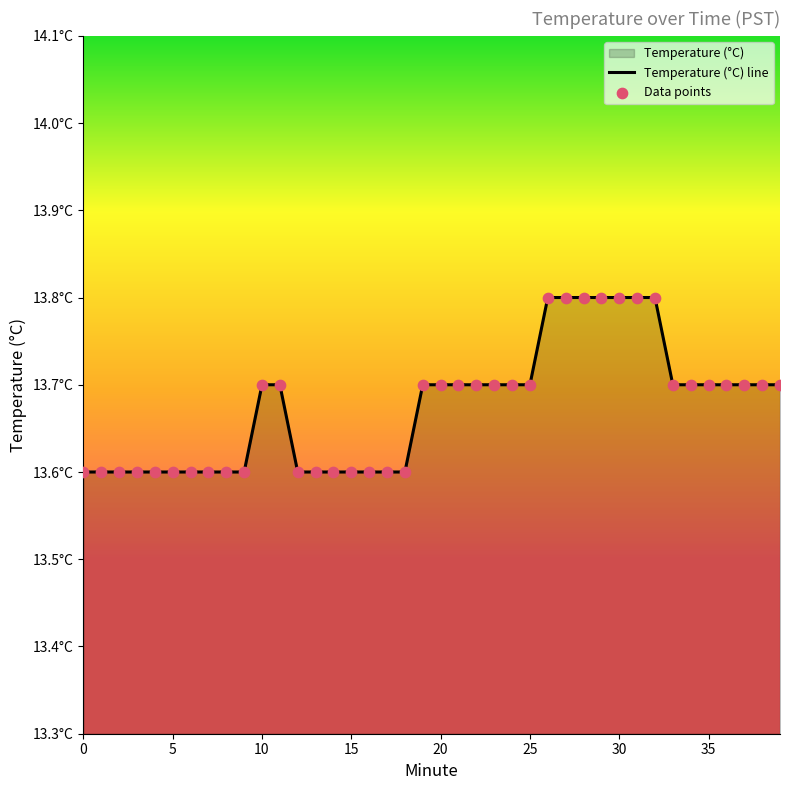

At which category is the sum across all series the highest?

26